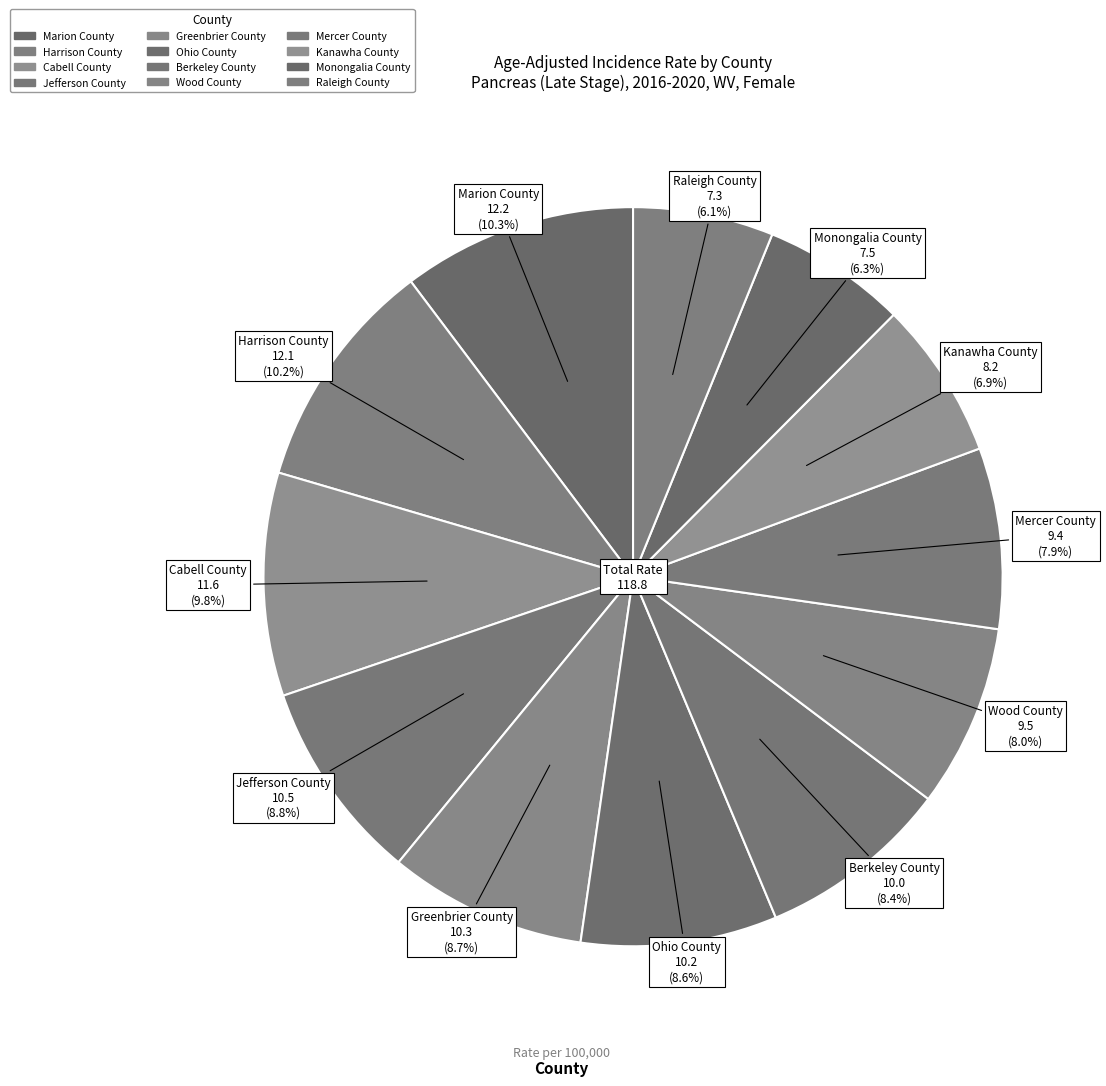

The Jefferson County slice represents 9% of the pie. True or false?

True